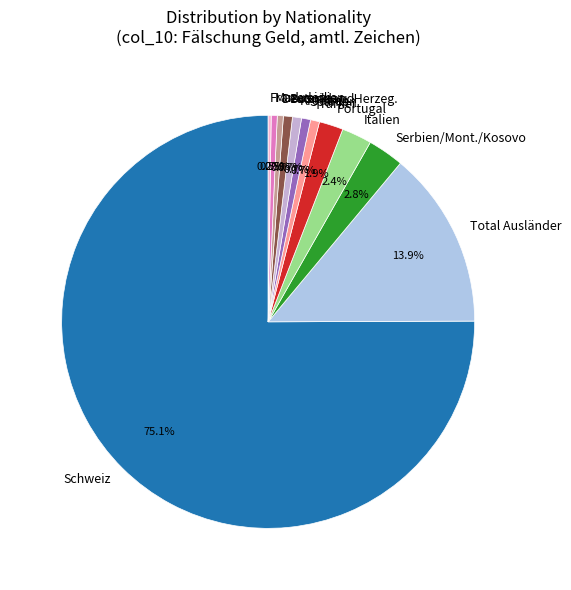

How much of the chart is everything except Portugal?

98.1%